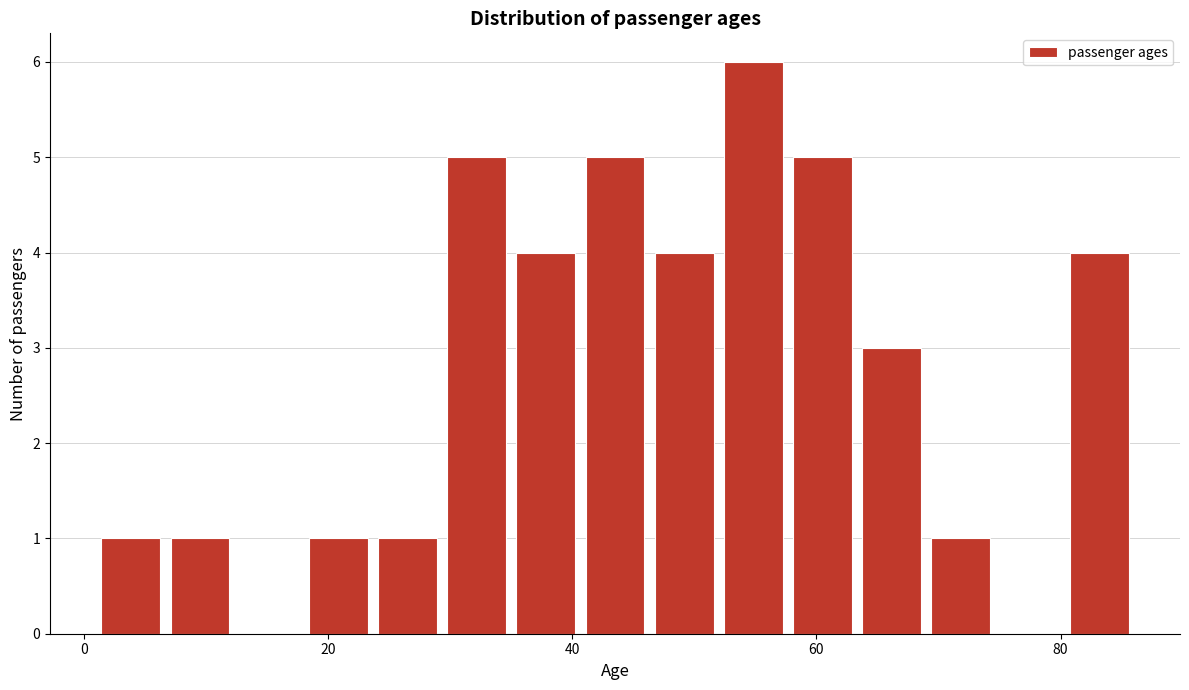

Around what value on the x-axis is the tallest bar? Give the approximate position of its centre, as read against the axis.

54